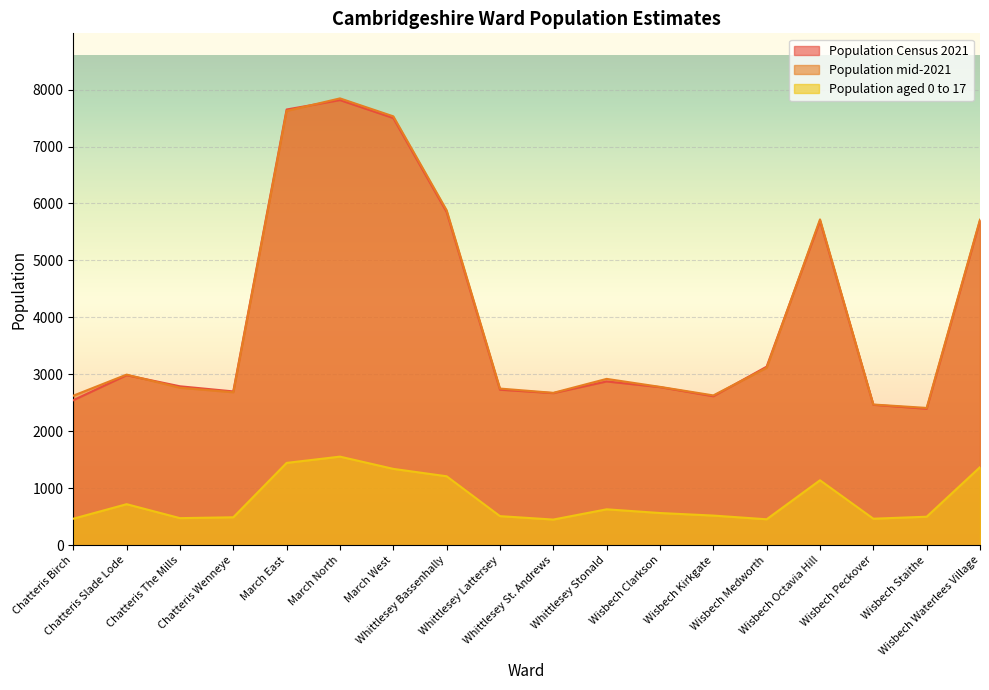

What is the label of the 18th point from the right?

Chatteris Birch